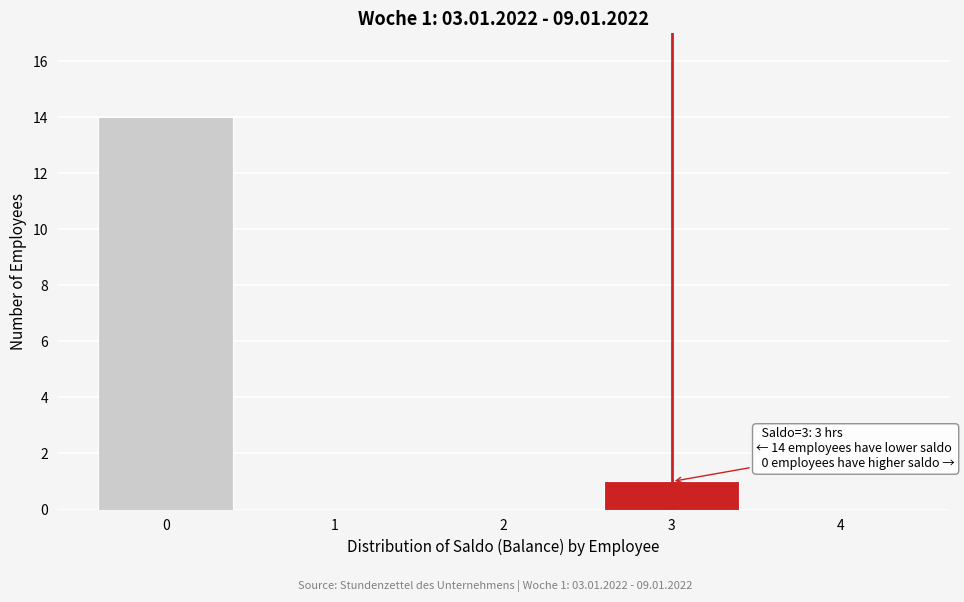

Reading right to left, what are all the values shown in this chart?

4=0	3=1	2=0	1=0	0=14